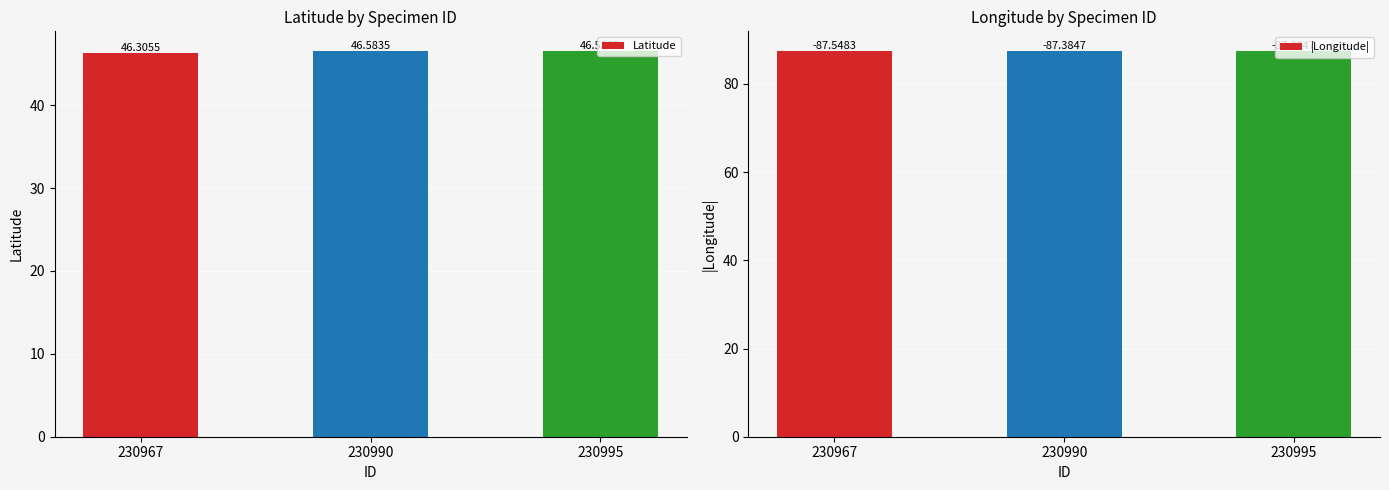

Between 230967 and 230990, which is larger?

230990